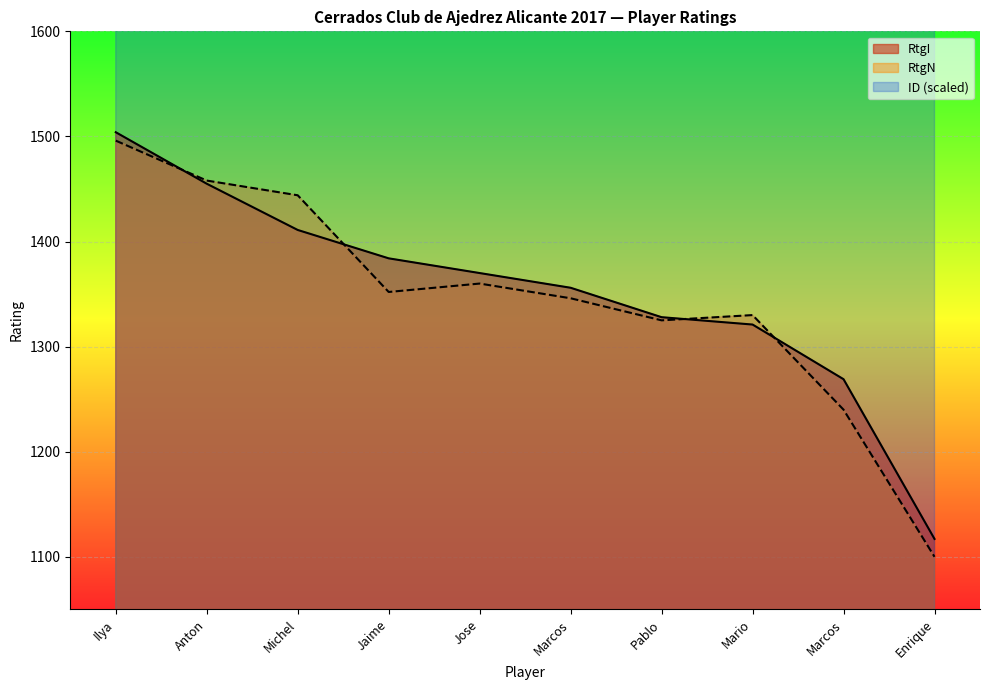

What is the maximum value for RtgI?

1504